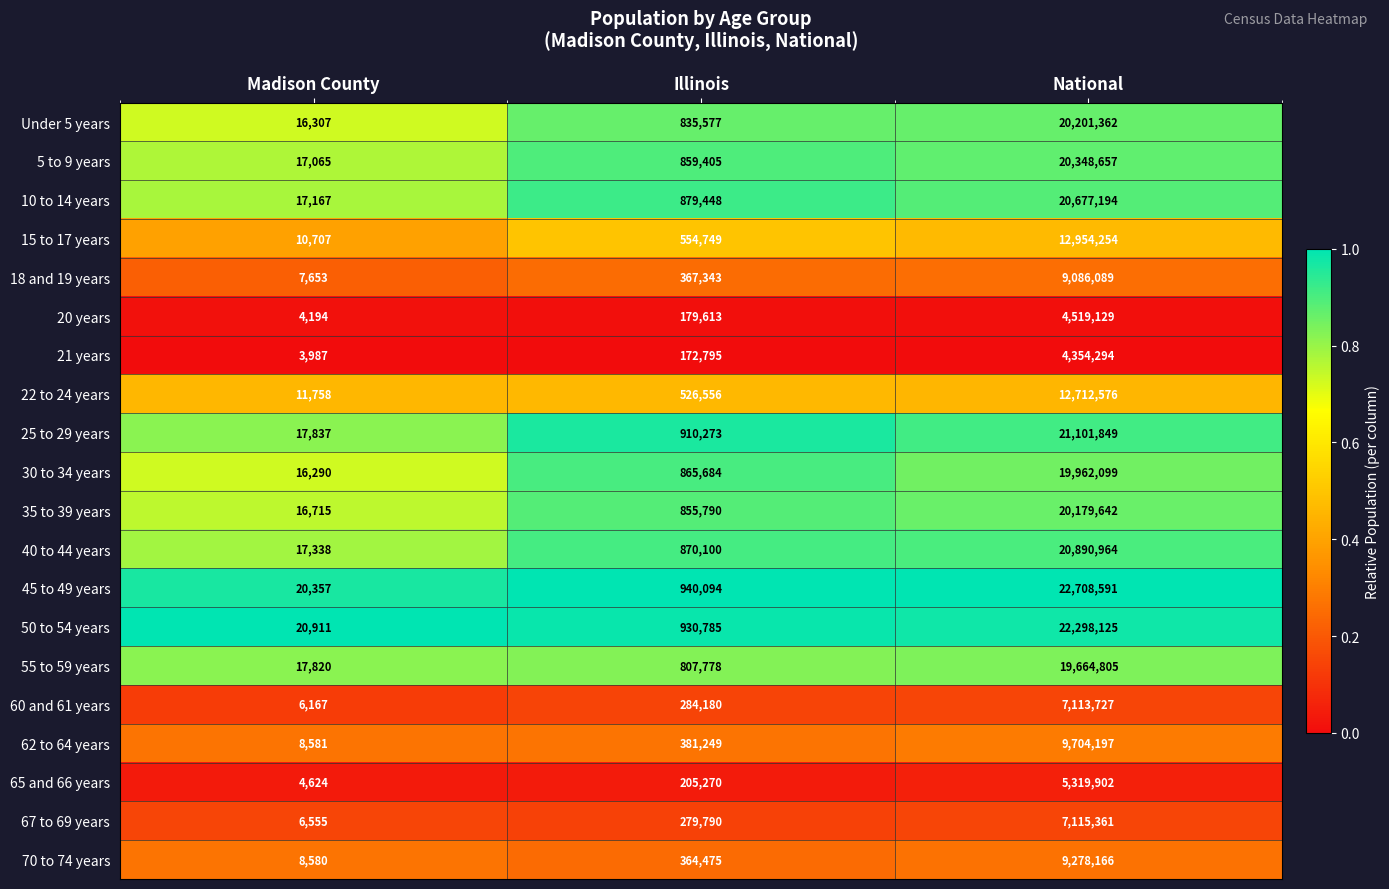

Count the number of data series in this chart.

20